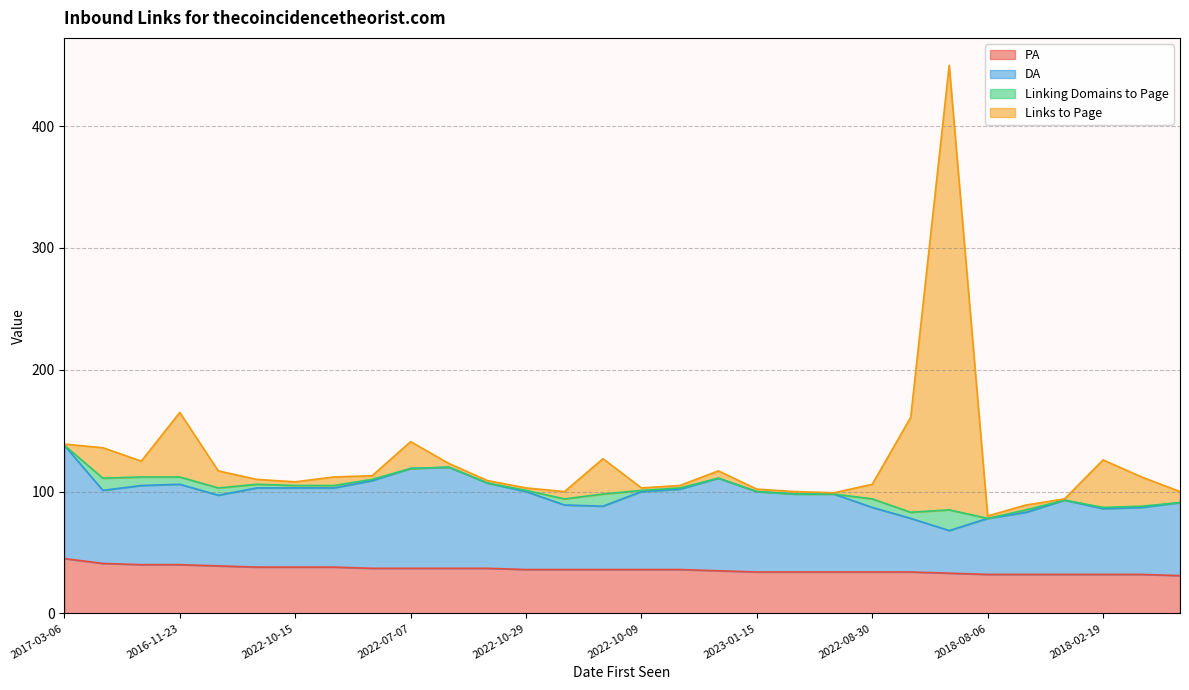

What is the total value across all series at 2022-07-07?

141